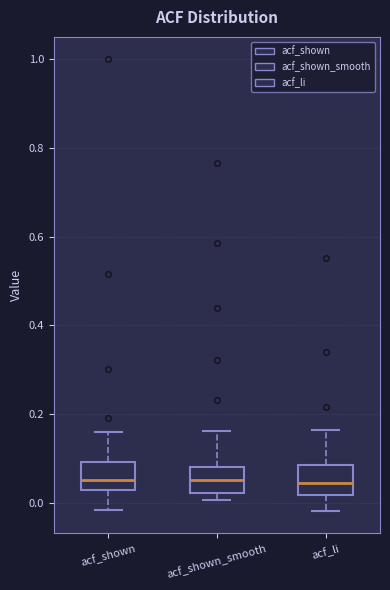

Where does the median line of the box for acf_shown sit on the y-axis? The values are not printed on the chart, so give them approximately, as read against the axis.

0.06